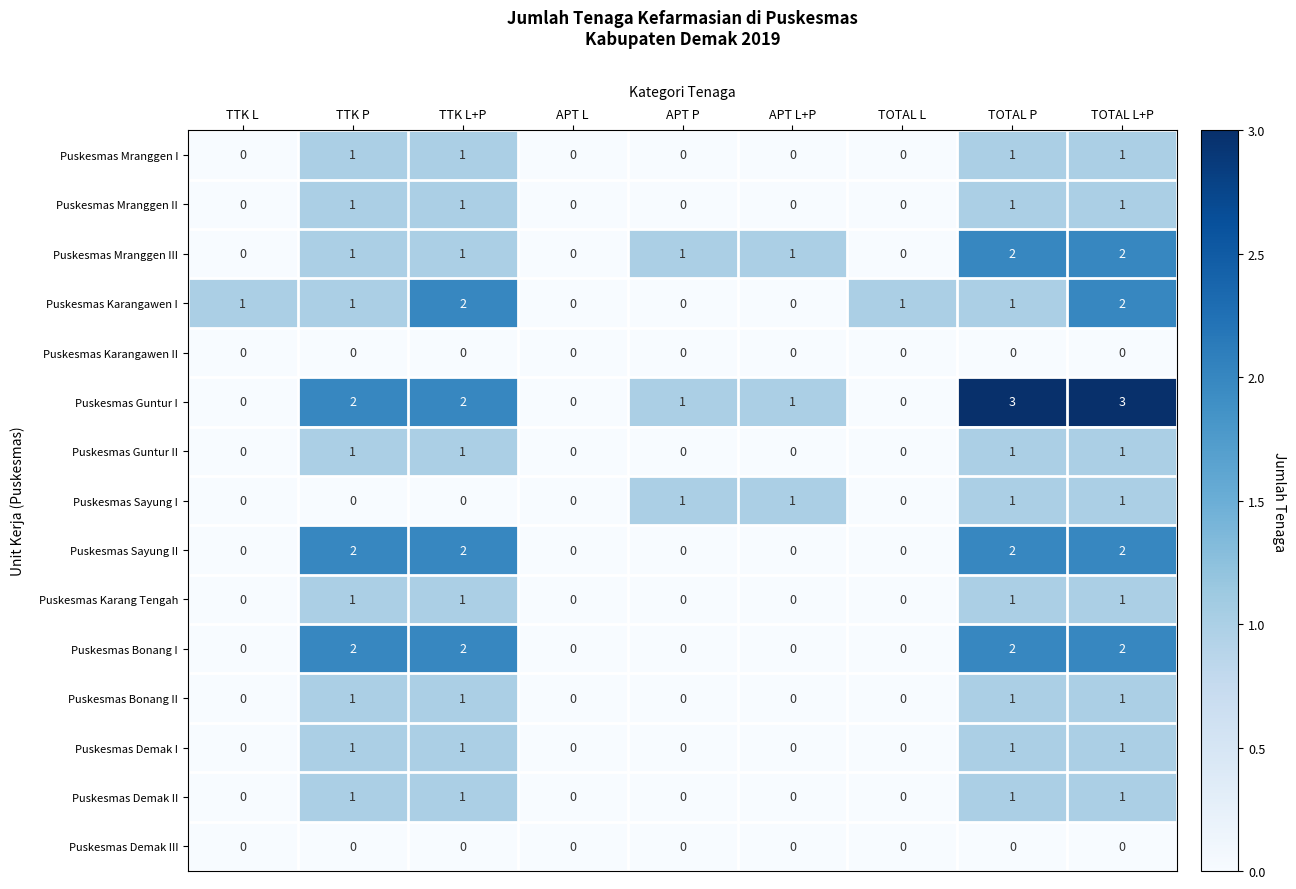

What is the maximum value shown in the chart?

3